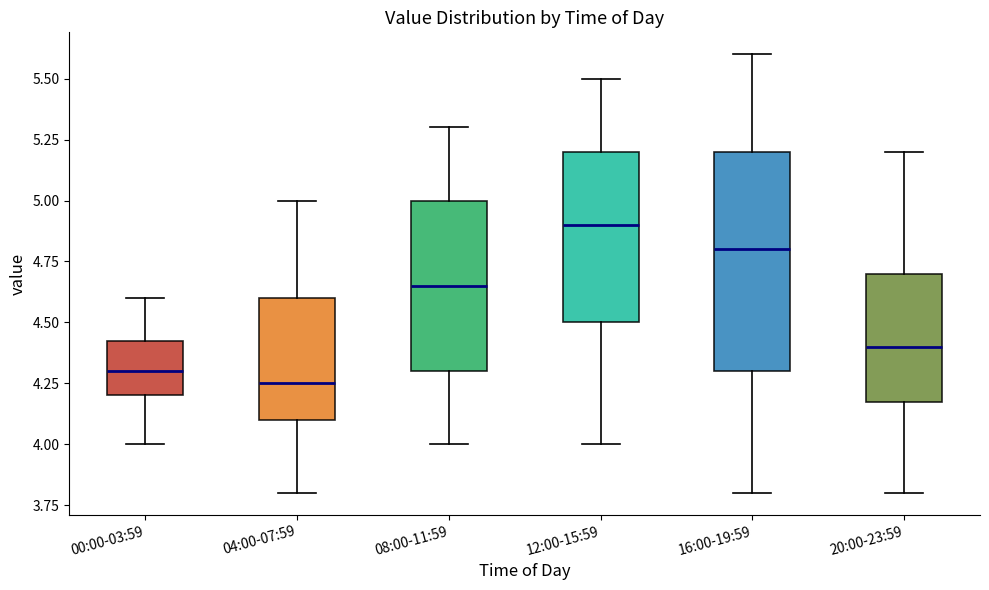

Reading left to right, transcribe this box plot: for each box, give where its median line is, the range the box spans, and where its two whiskers end, as read against the y-axis. The values are not printed on the chart, so give them approximately, as read against the axis.

00:00-03:59: median 4.30, box 4.20 to 4.45, whiskers 4.00 to 4.60
04:00-07:59: median 4.25, box 4.10 to 4.60, whiskers 3.80 to 5.00
08:00-11:59: median 4.65, box 4.30 to 5.00, whiskers 4.00 to 5.30
12:00-15:59: median 4.90, box 4.50 to 5.20, whiskers 4.00 to 5.50
16:00-19:59: median 4.80, box 4.30 to 5.20, whiskers 3.80 to 5.60
20:00-23:59: median 4.40, box 4.20 to 4.70, whiskers 3.80 to 5.20